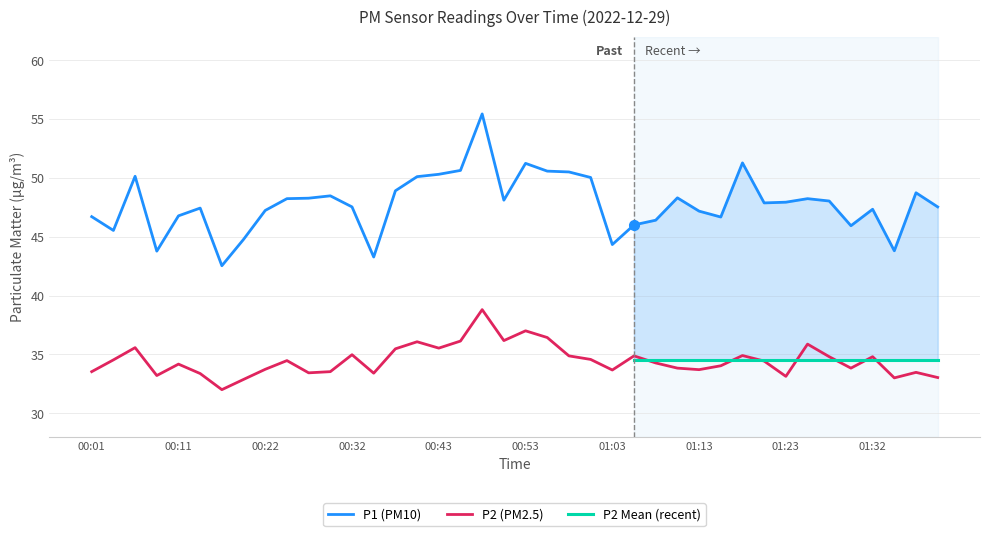

Which has a higher value, 00:46 or 01:28?

00:46